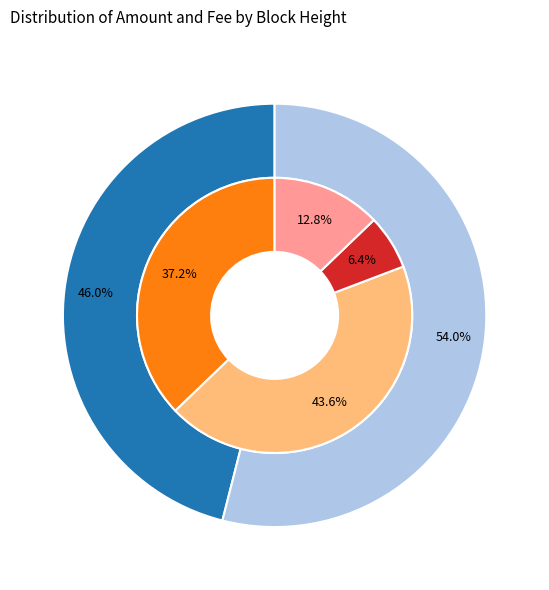

What portion of the pie excludes 612578?

46.0%